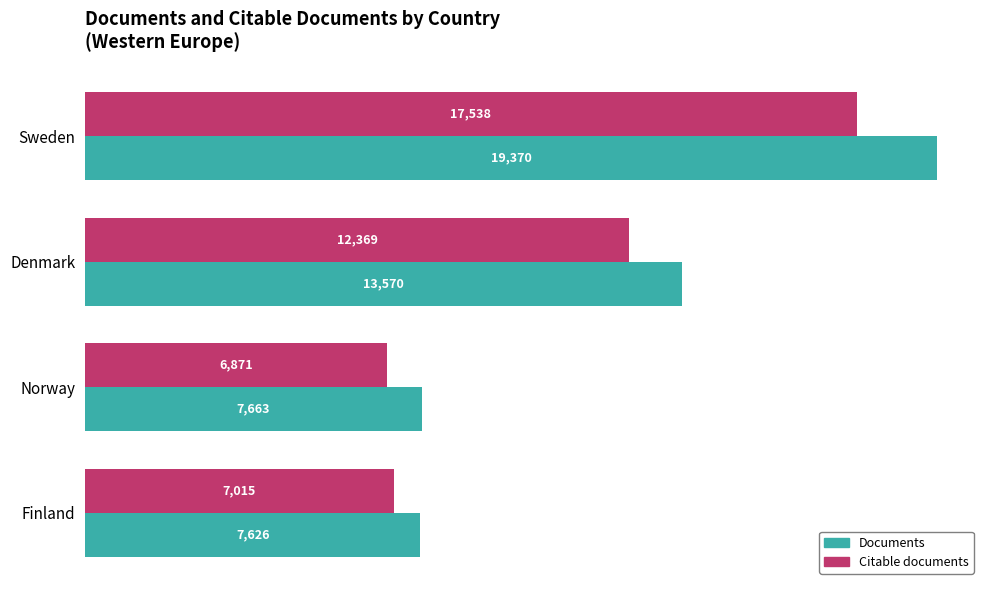

Is it true that Citable documents equals 7015 at Finland?

True